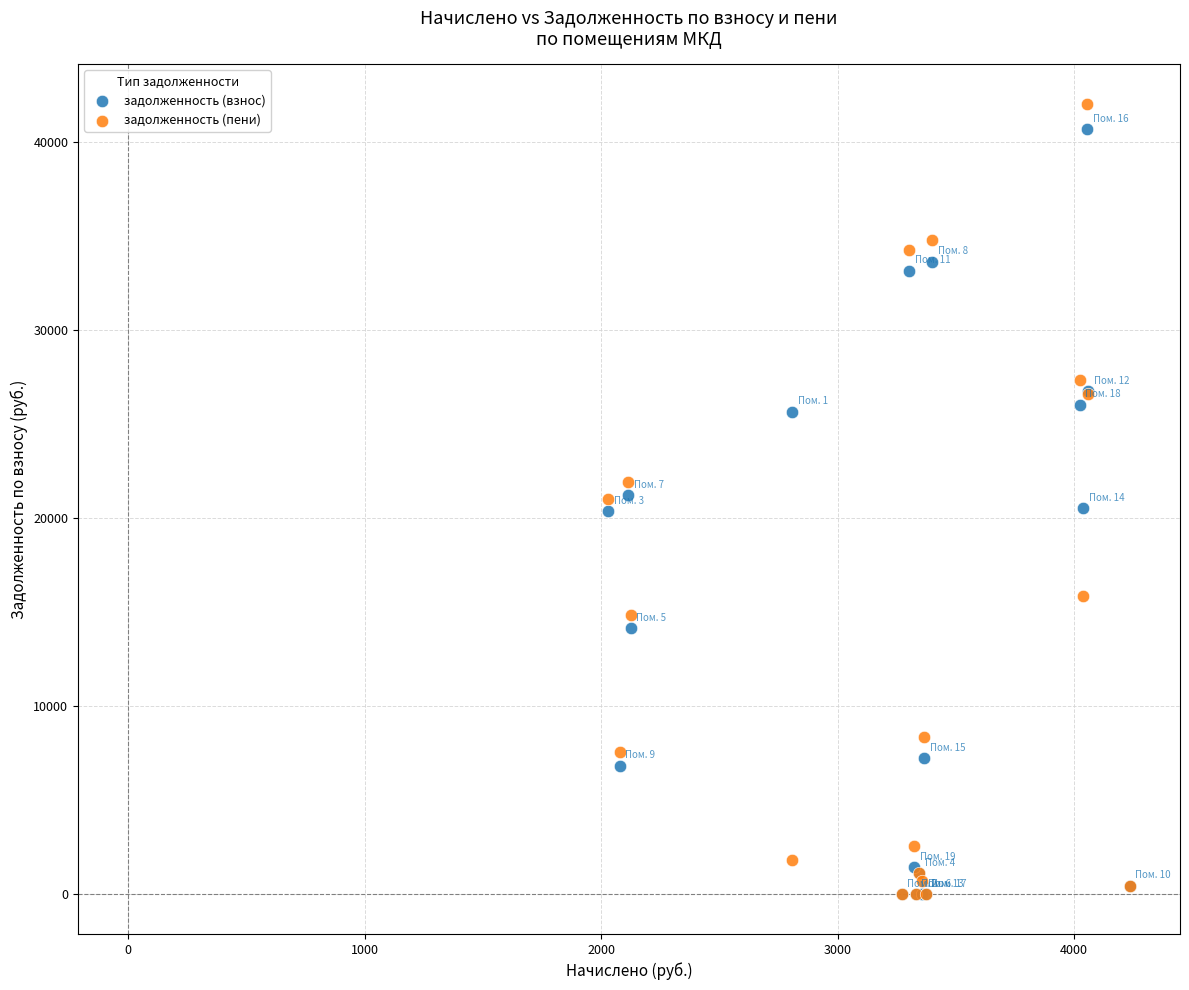

What are all the series names shown in the legend?

задолженность (взнос), задолженность (пени)